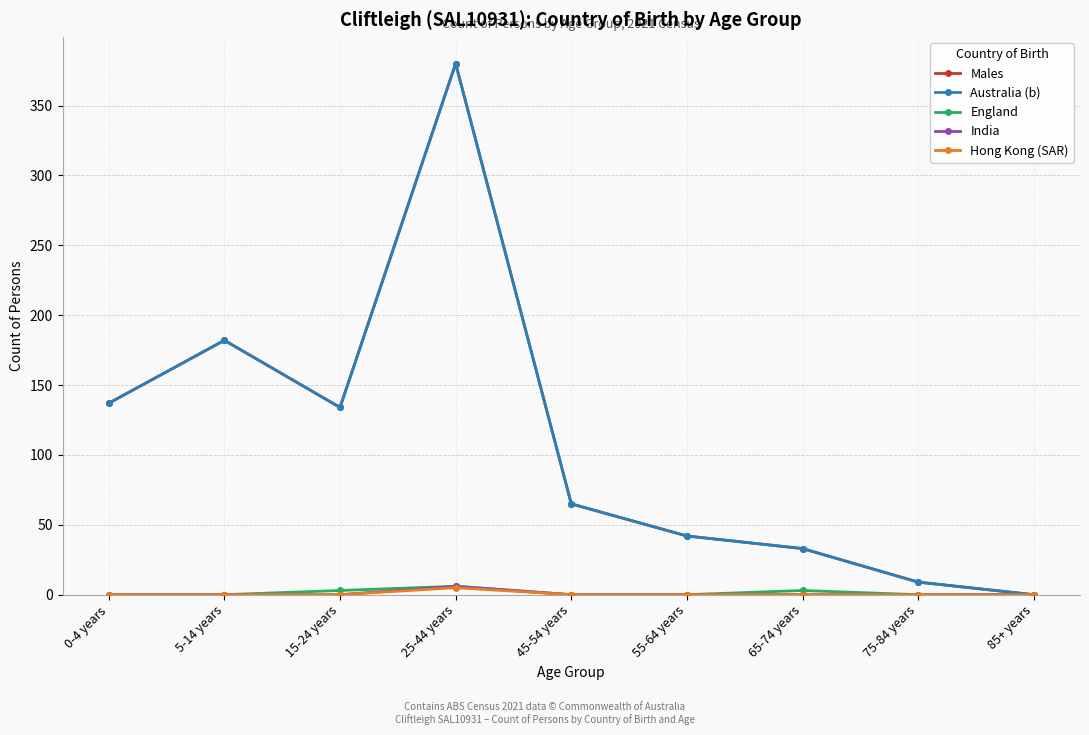

Does the chart have visible grid lines?

Yes